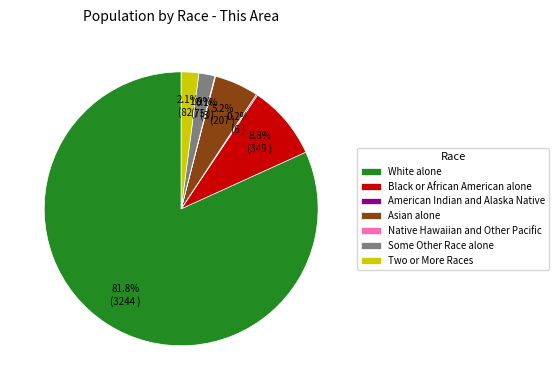

Does White alone account for over 50% of the chart?

Yes